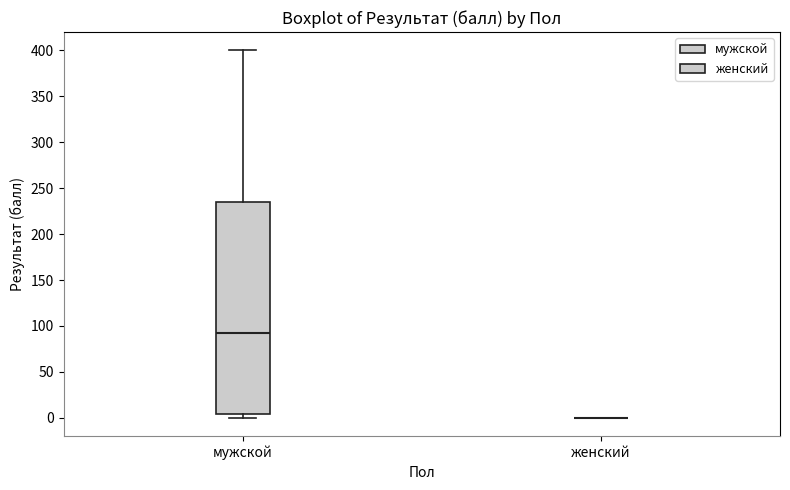

Where is the lower edge of the box for мужской on the y-axis? The values are not printed on the chart, so give them approximately, as read against the axis.

5